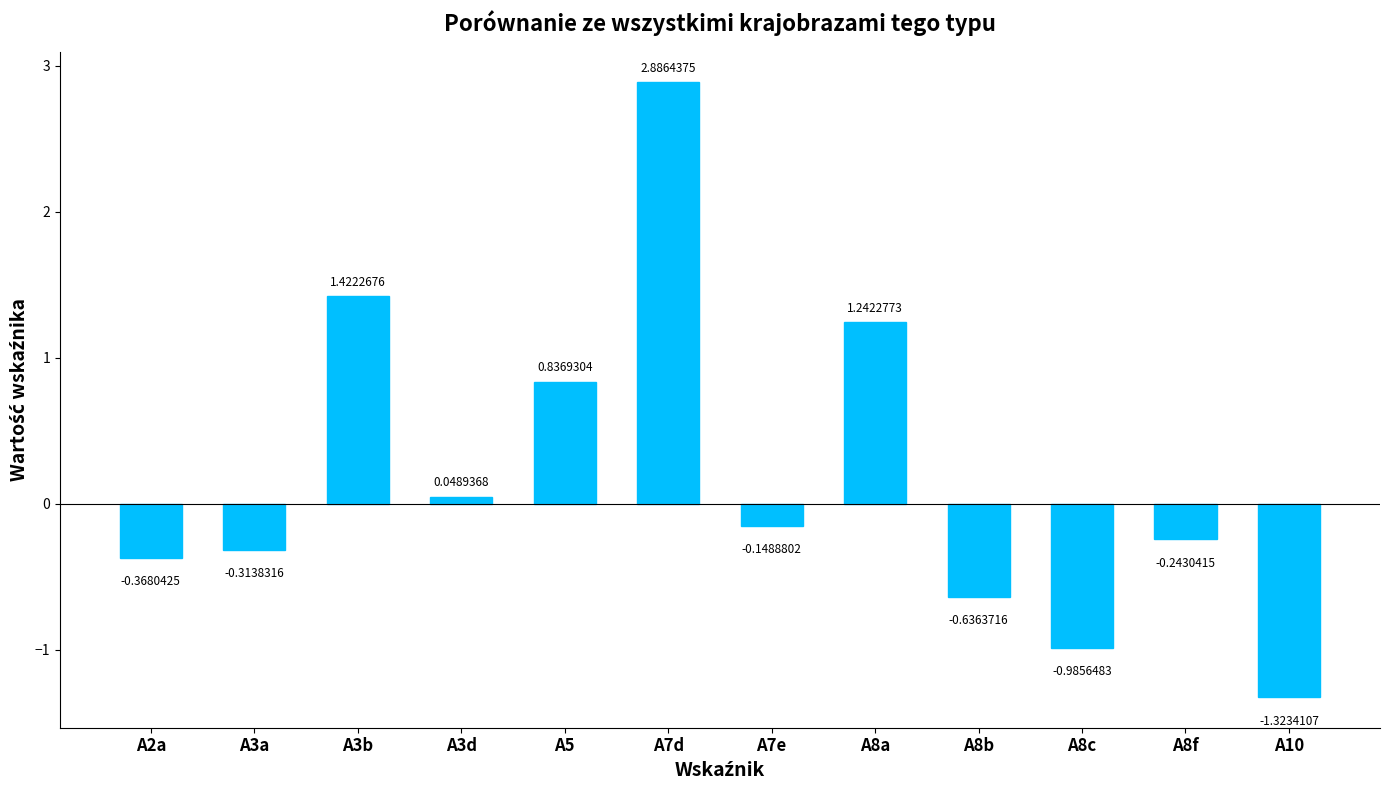

What is the label of the 1st bar from the left?

A2a